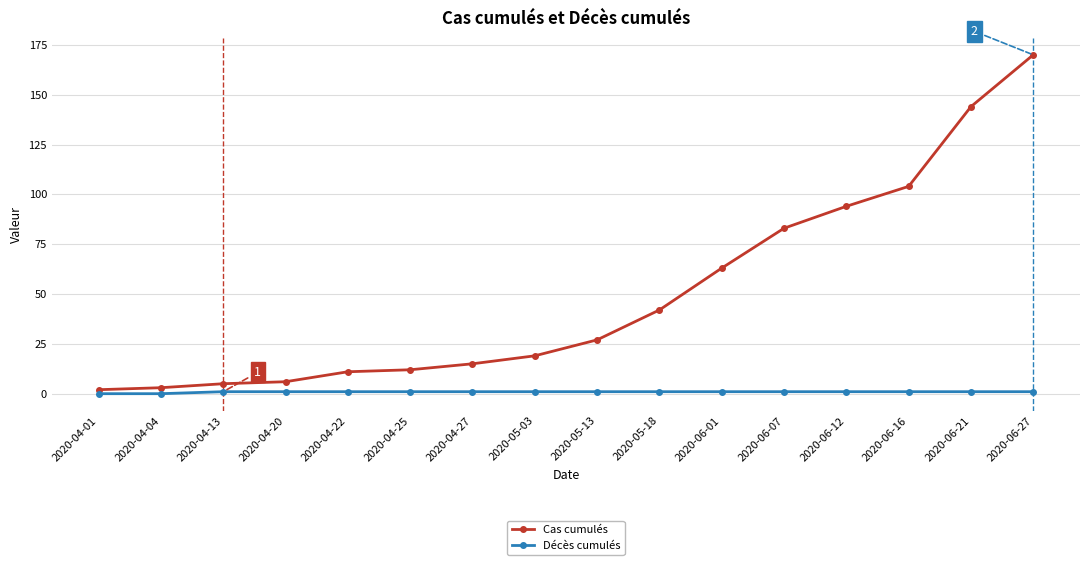

What is the sum of all Cas cumulés values?

800